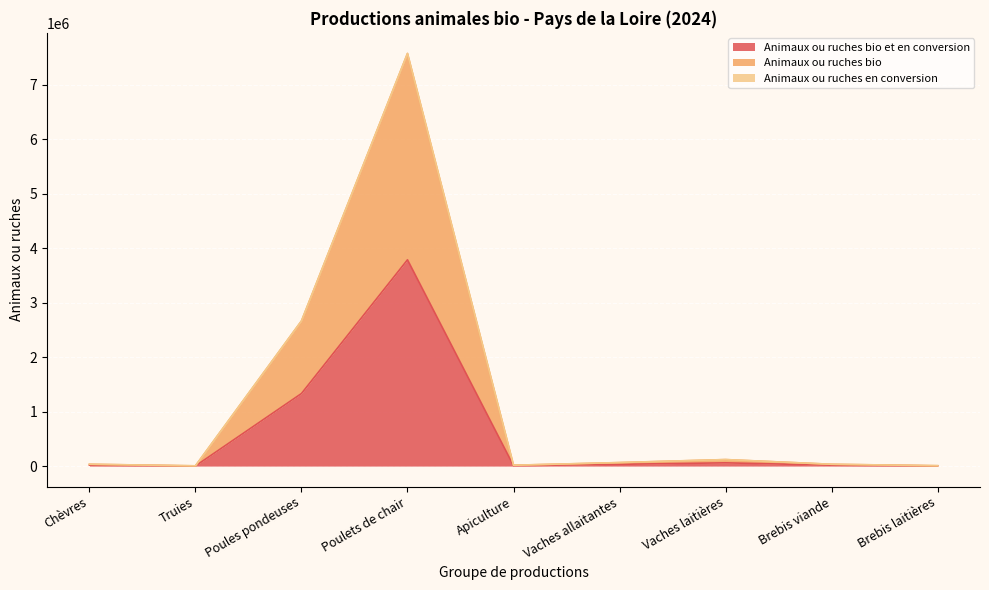

At which category is the sum across all series the highest?

Poulets de chair